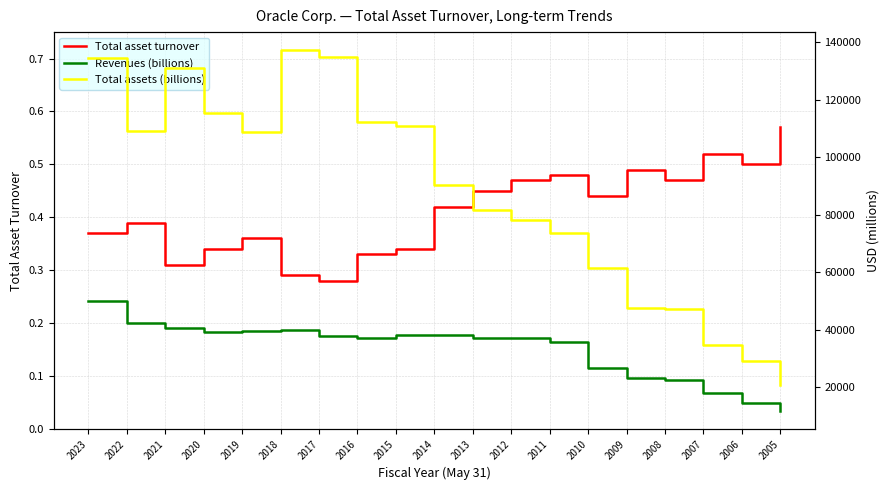

Rank the series by their maximum value, from lowest to highest.

Total asset turnover, Revenues (billions), Total assets (billions)